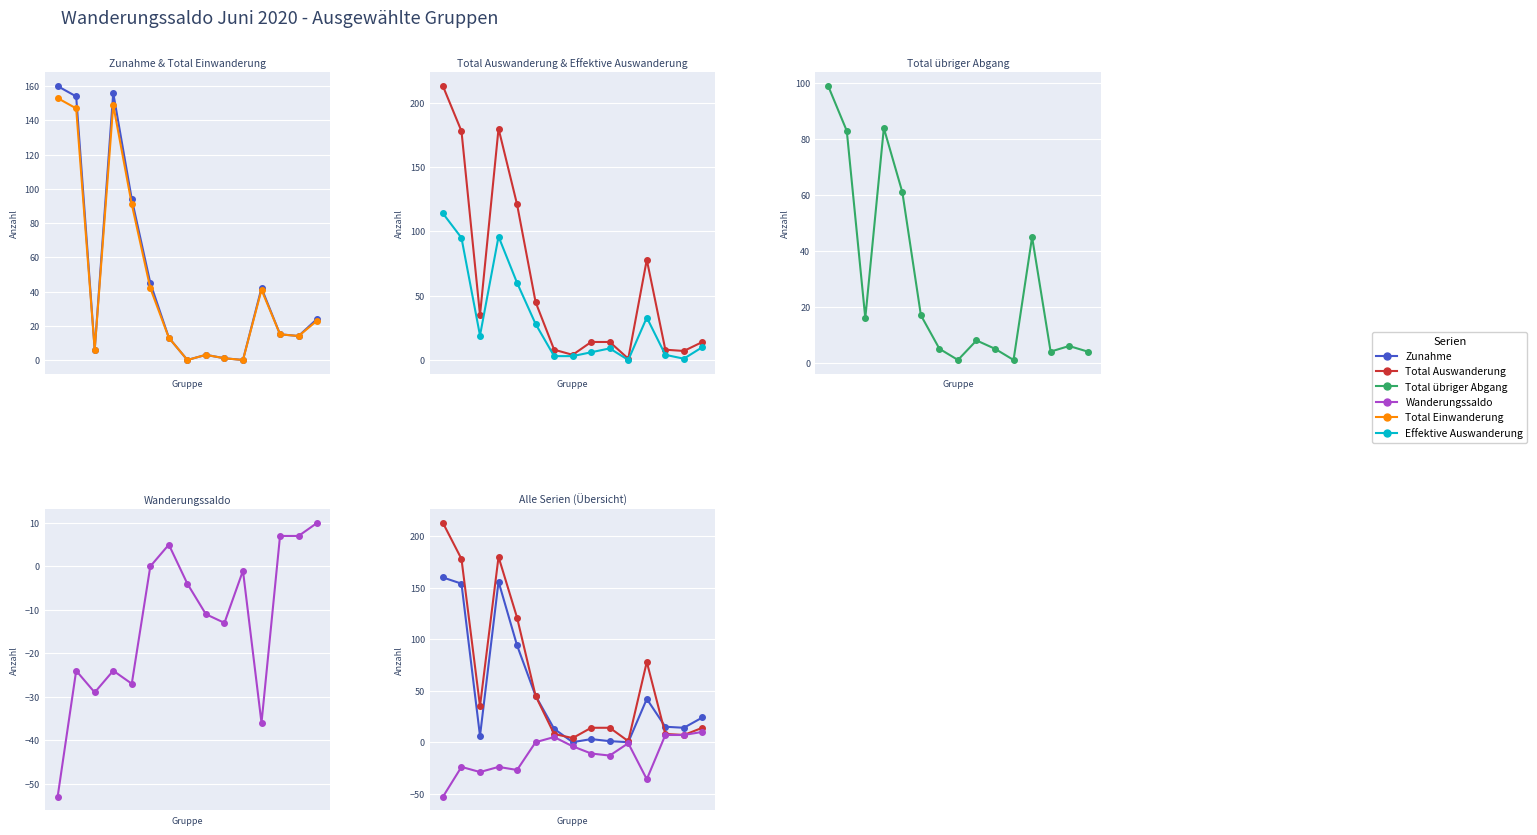

List the series in order of their peak value, highest first.

Total Auswanderung, Zunahme, Total Einwanderung, Effektive Auswanderung, Total übriger Abgang, Wanderungssaldo